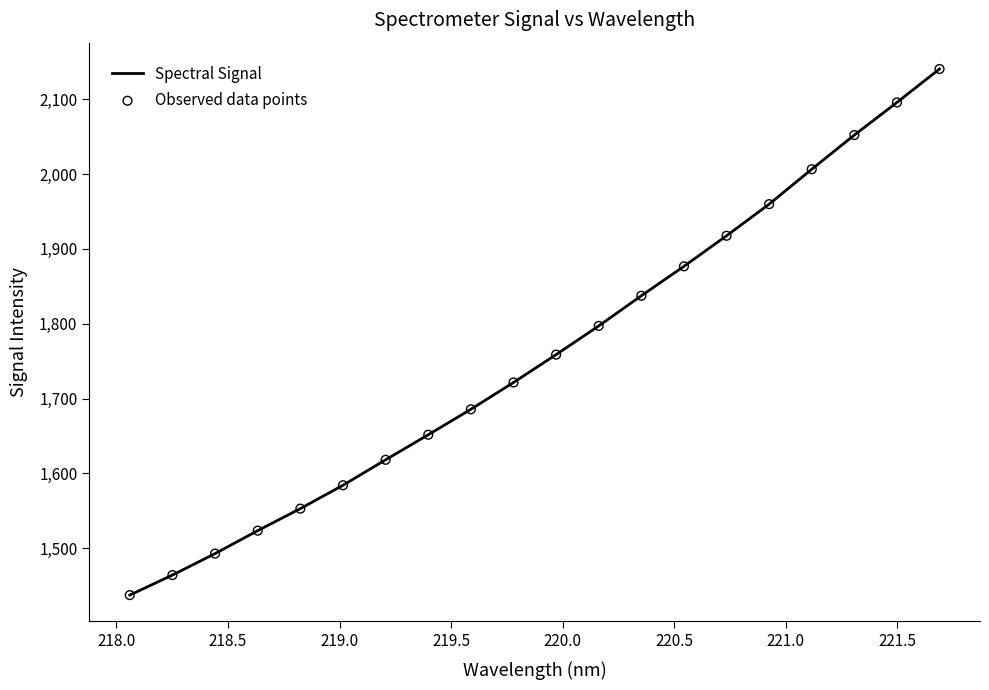

What is the greatest value displayed?

2140.4